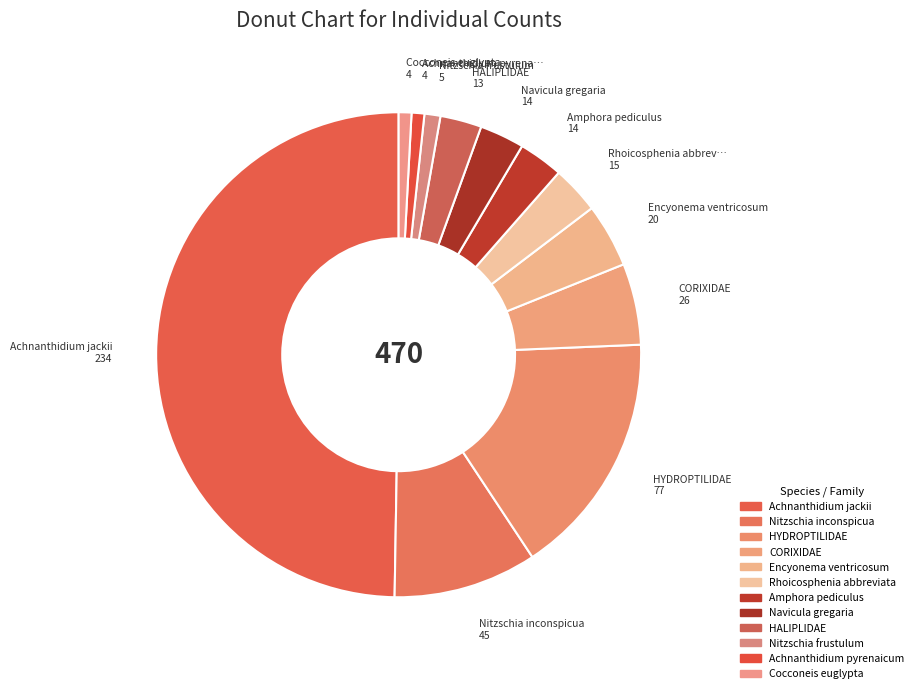

How many slices are in this pie chart?

12